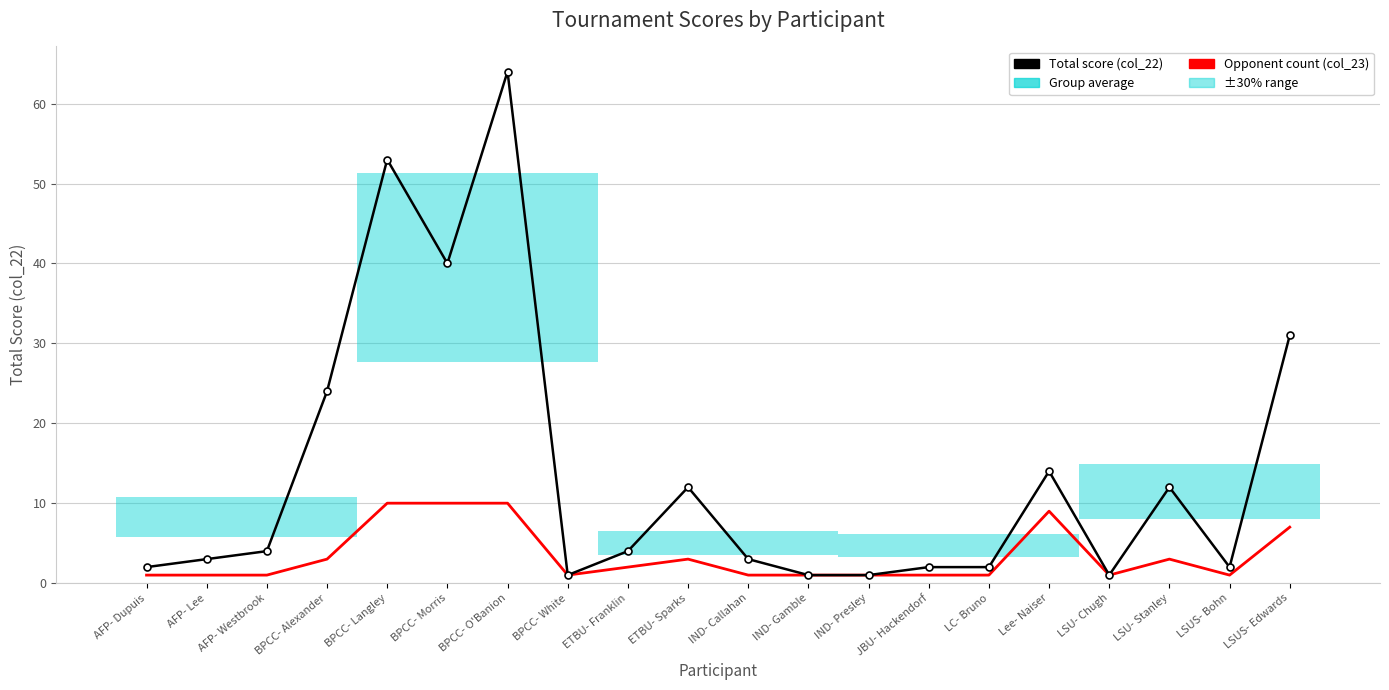

Rank the series by their maximum value, from lowest to highest.

Opponent count (col_23), Total score (col_22)